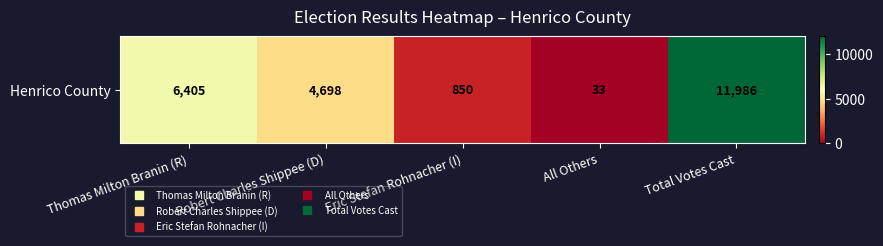

Reading left to right, transcribe all the data shown in this chart.

Thomas Milton Branin (R)=6405	Robert Charles Shippee (D)=4698	Eric Stefan Rohnacher (I)=850	All Others=33	Total Votes Cast=11986